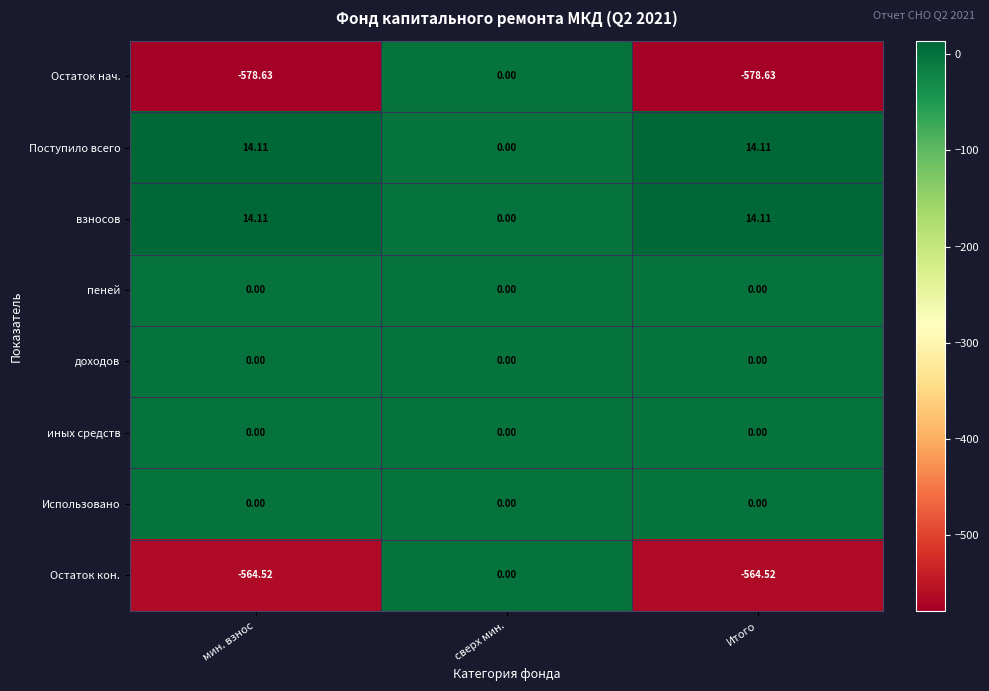

What is the maximum value shown in the chart?

14.1